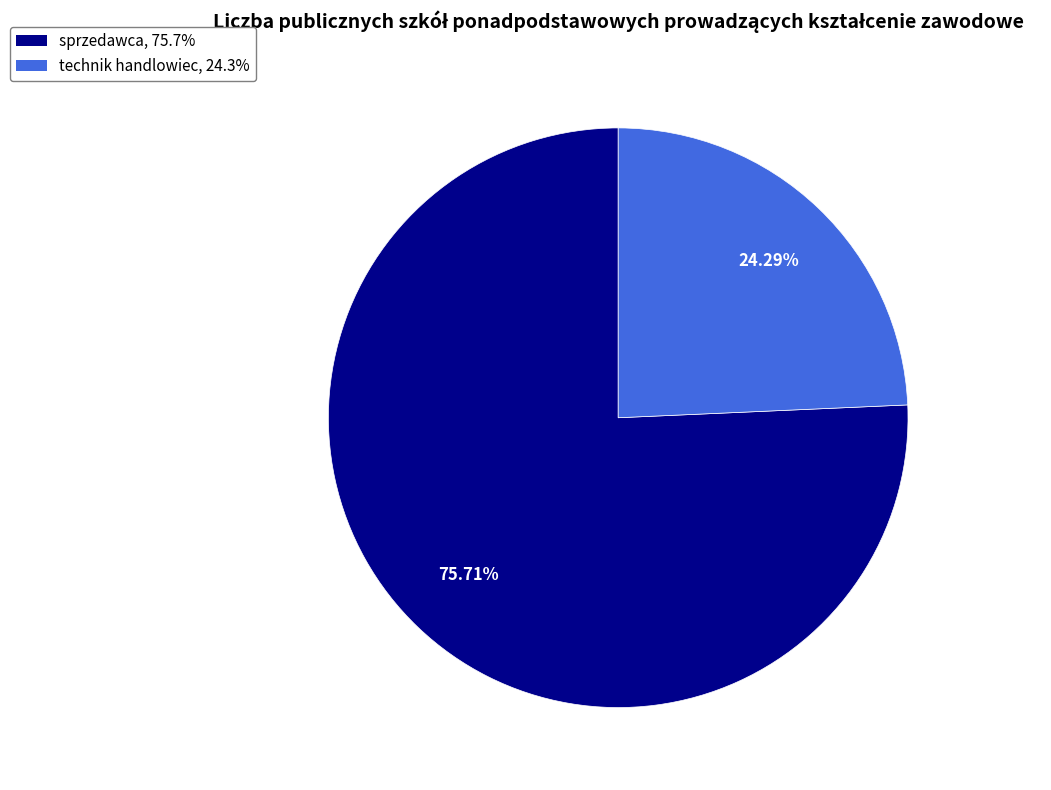

Which slice represents more than half of the pie?

sprzedawca